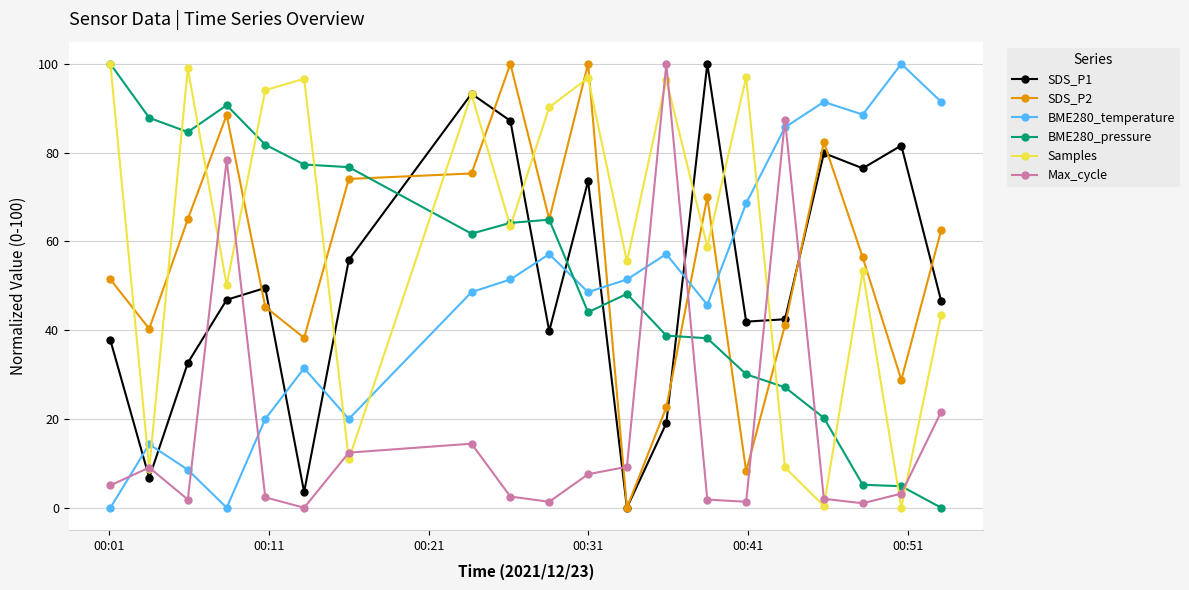

What is the sum of all Samples values?

1217.0